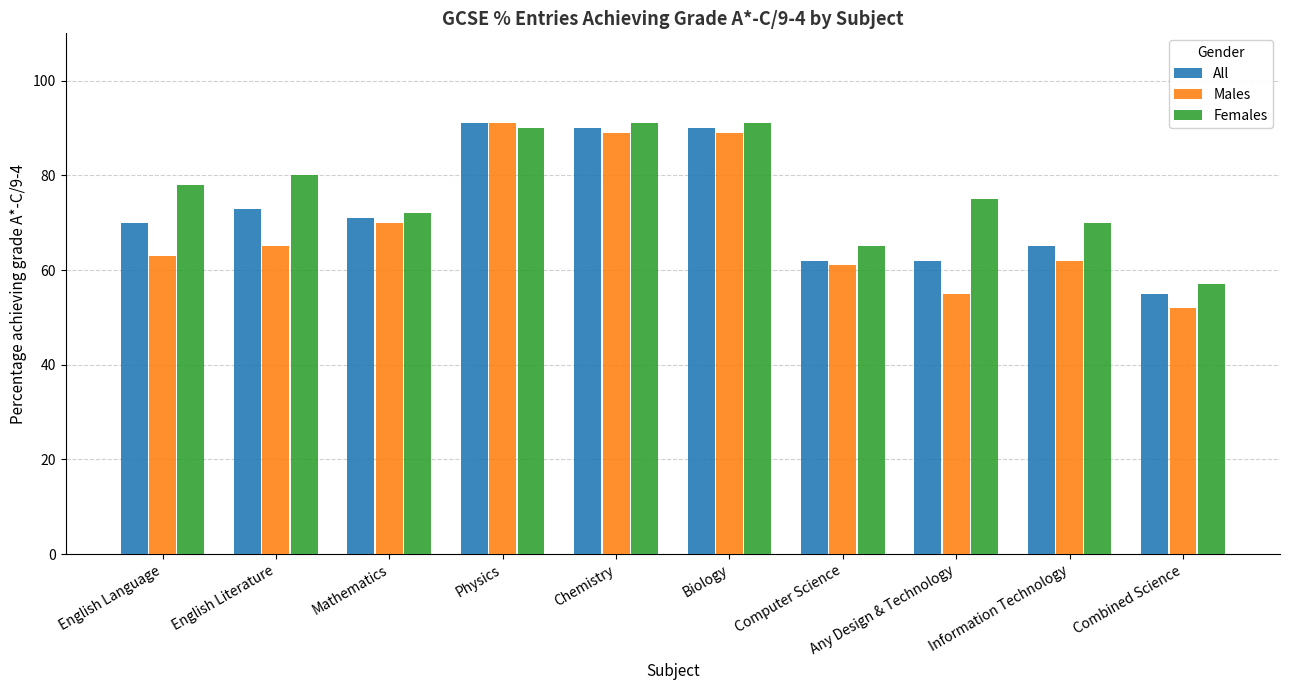

What is the value of the All bar at the 10th from the left?

55